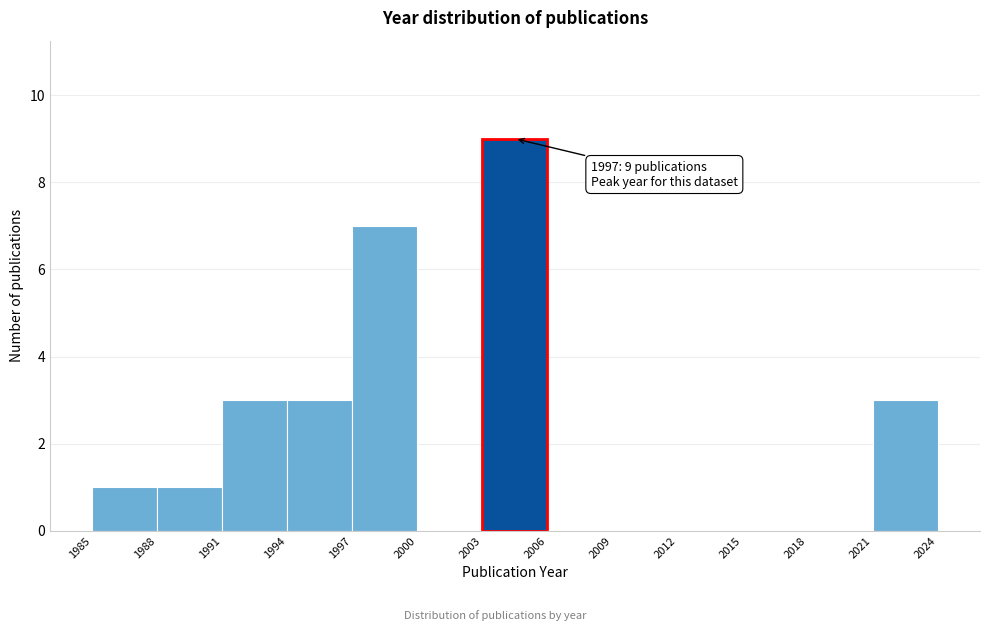

Over which range of the x-axis is the bar tallest?

2003 to 2006